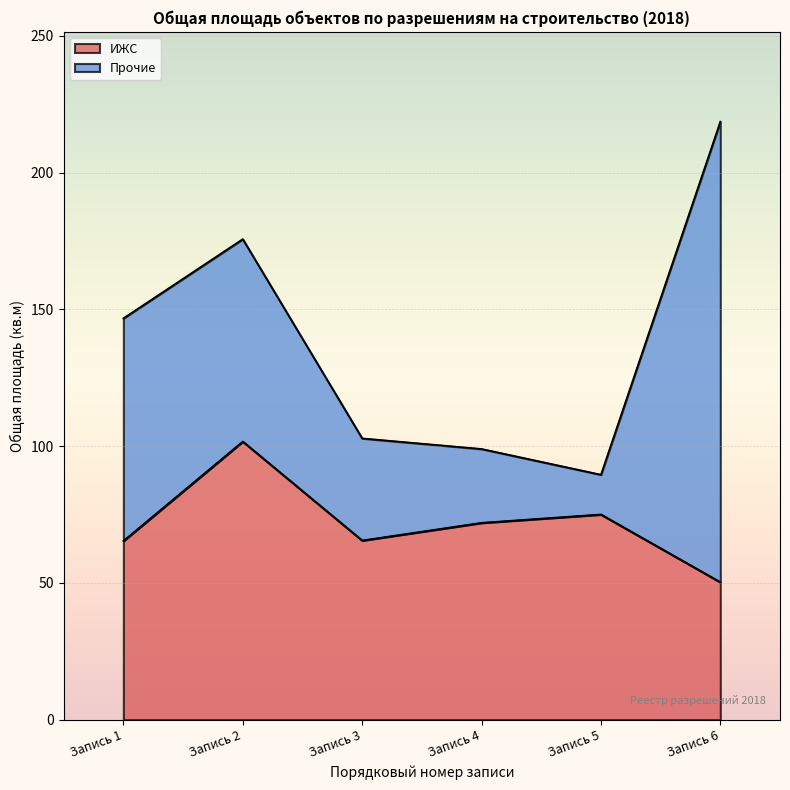

How many lines are shown in the chart?

2